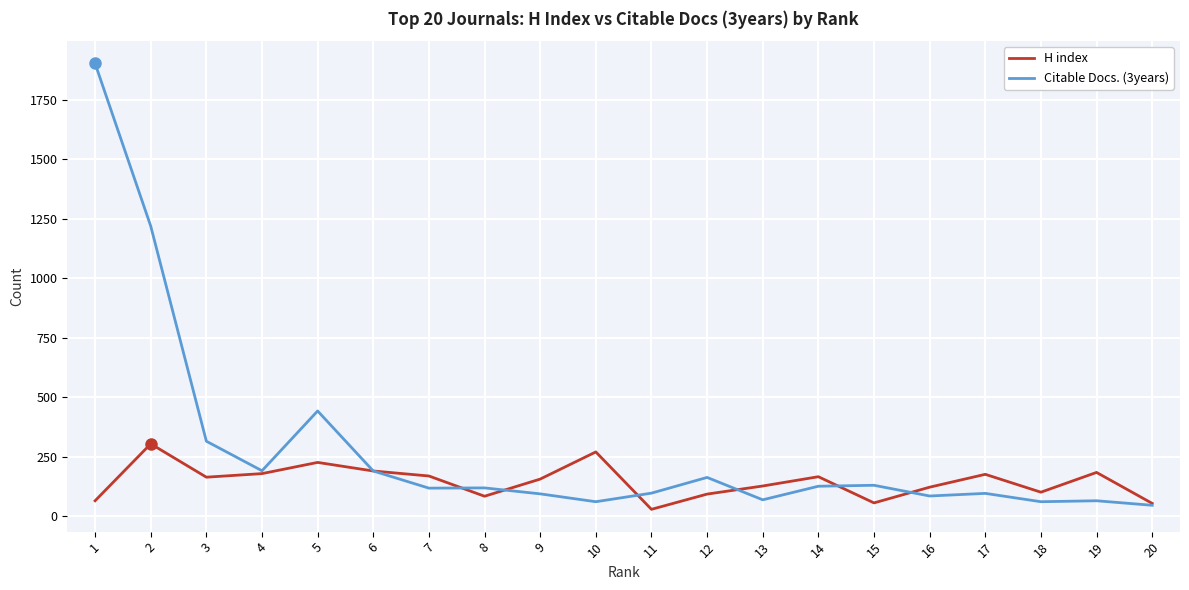

The value of Citable Docs. (3years) at 3 is 316. True or false?

True